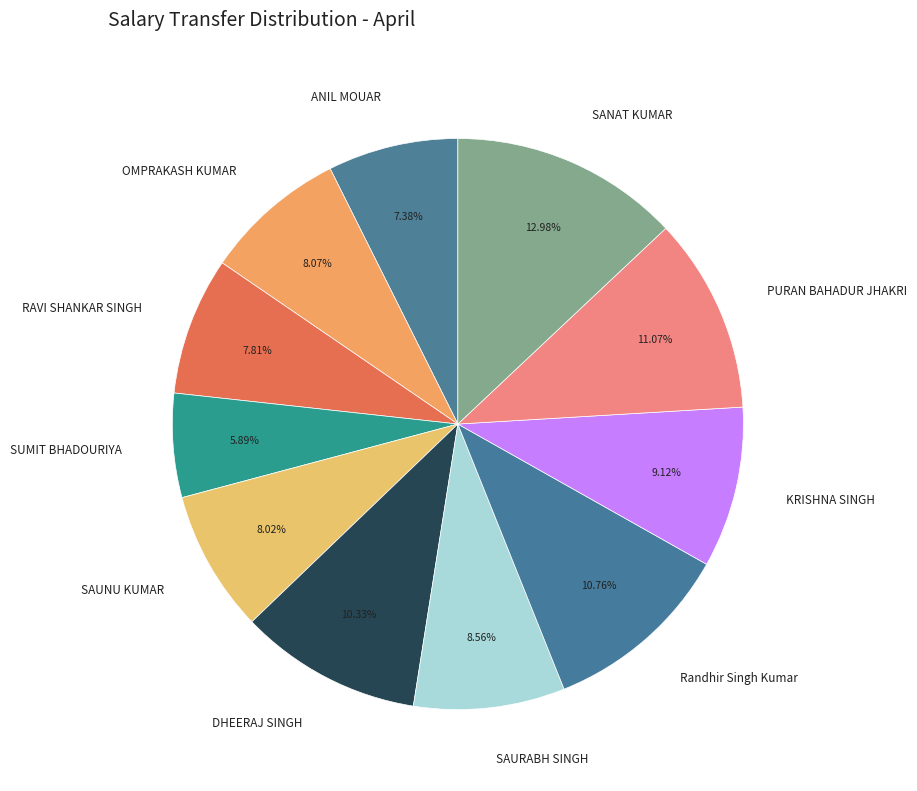

To the nearest percent, what is the average slice percentage?

9%